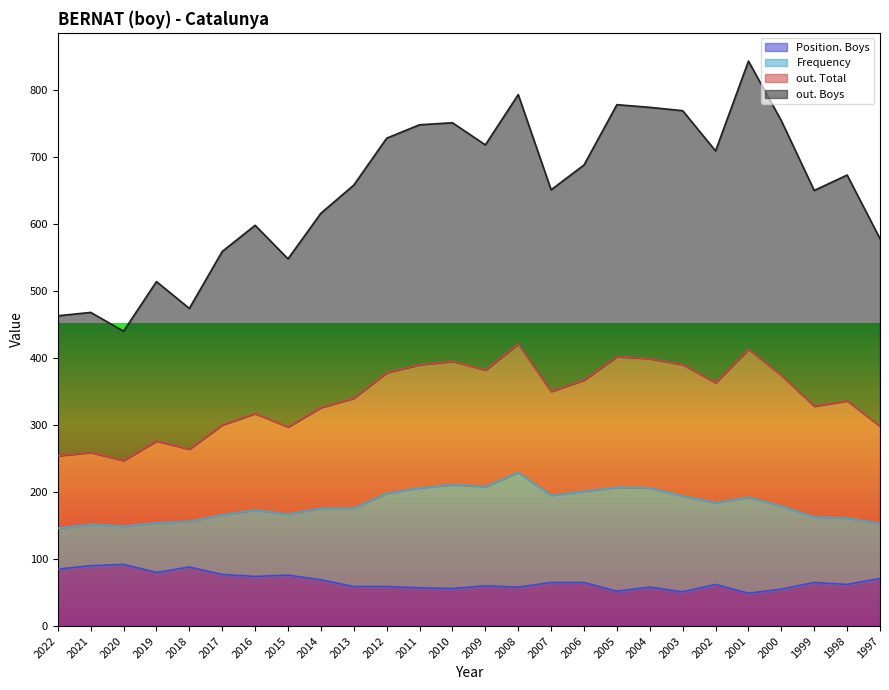

How many categories are shown in the chart?

26